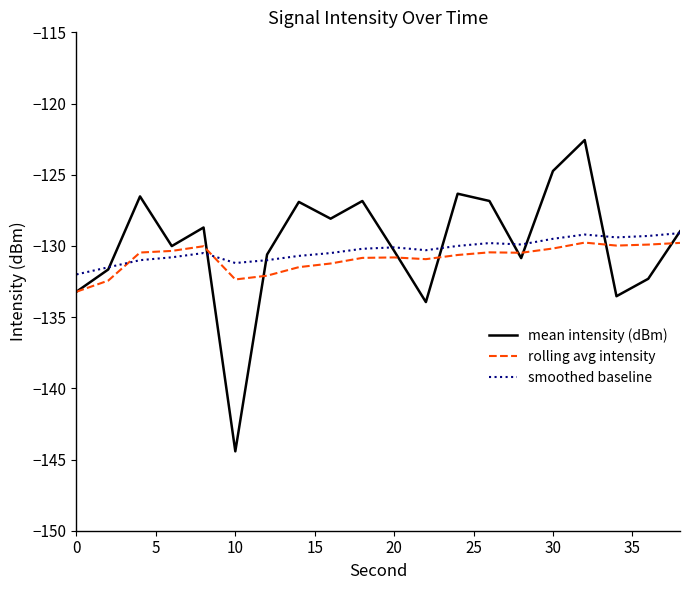

What is the average value of the mean intensity (dBm) series?

-129.9